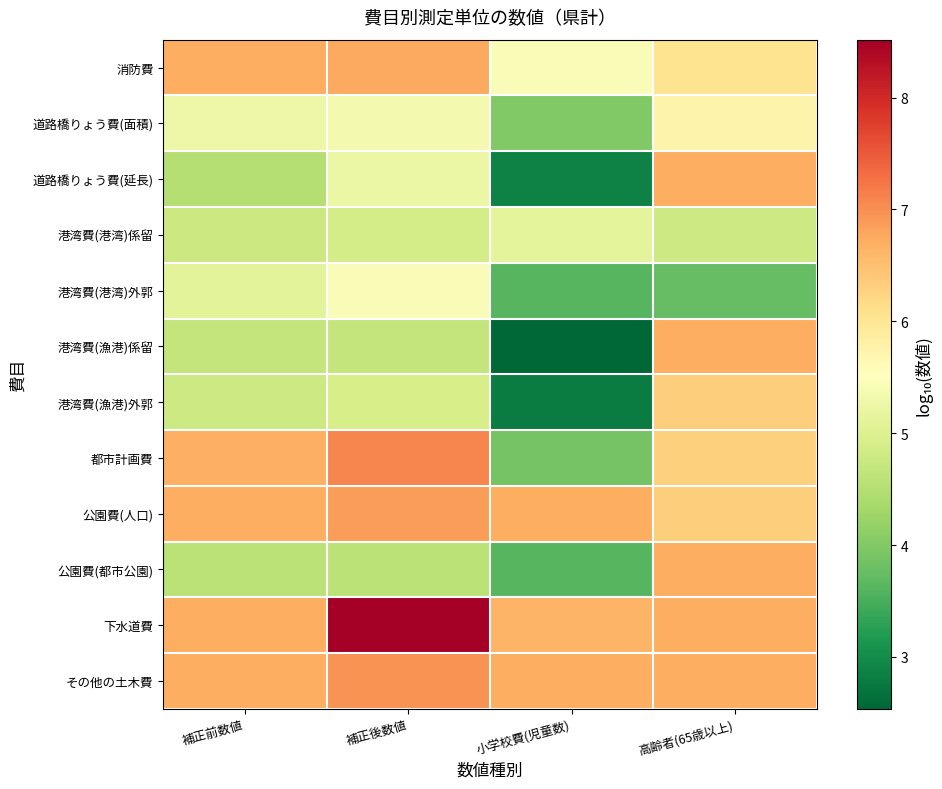

What is the total value across all series at 補正後数値?

71.2